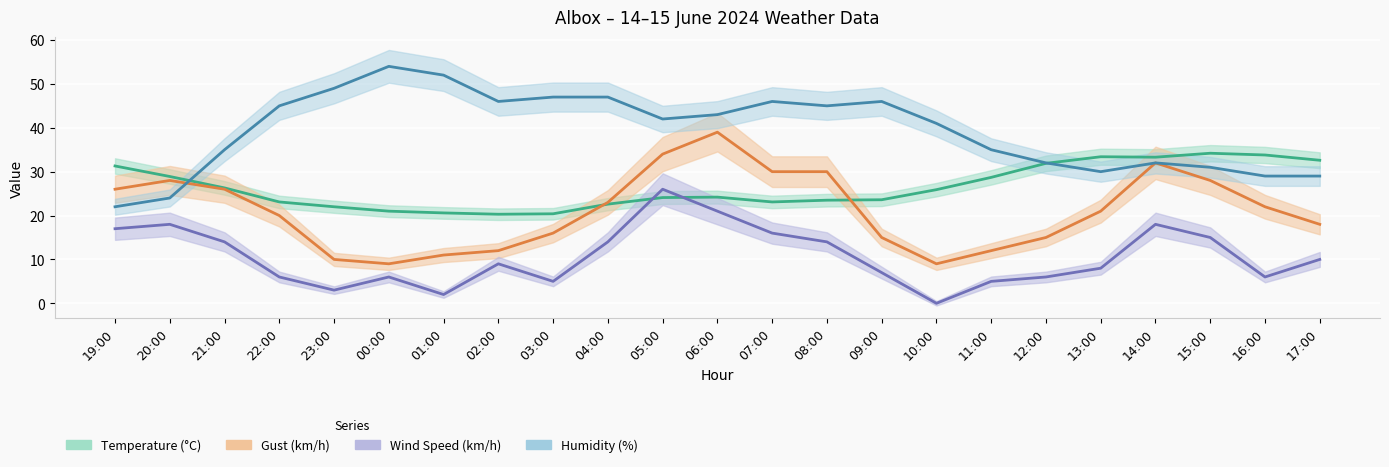

Read the Humidity (%) value at 14:00.

32.0